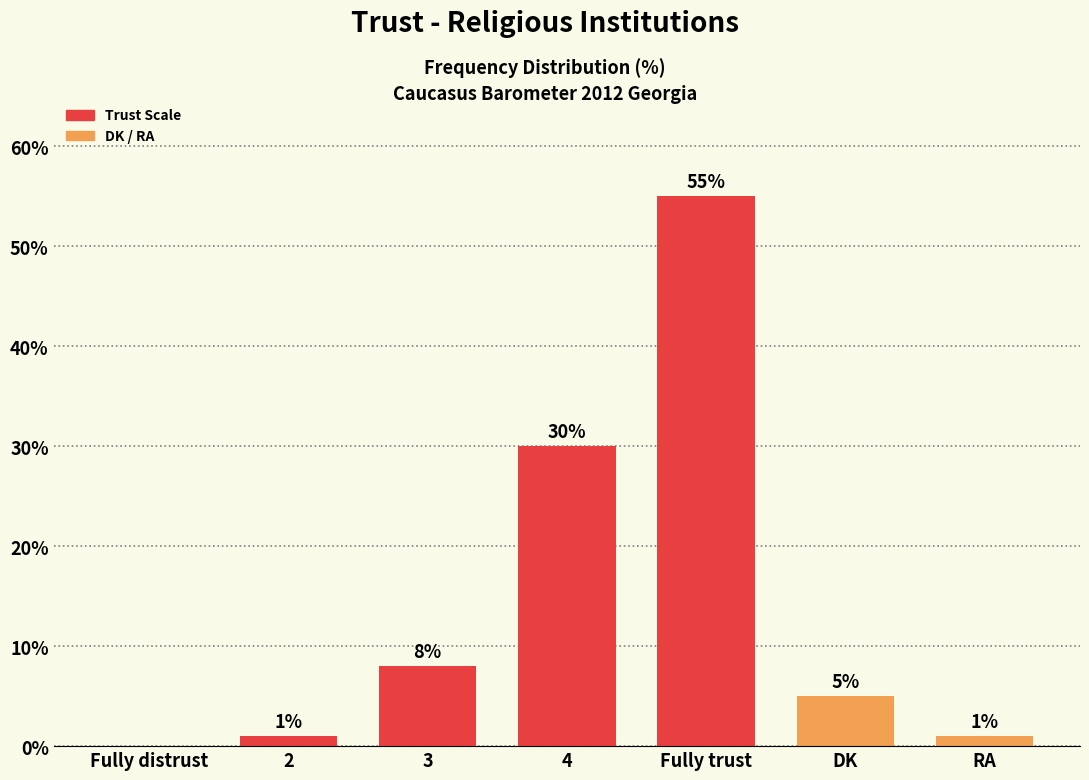

Is it true that the value at 3 is 3?

False